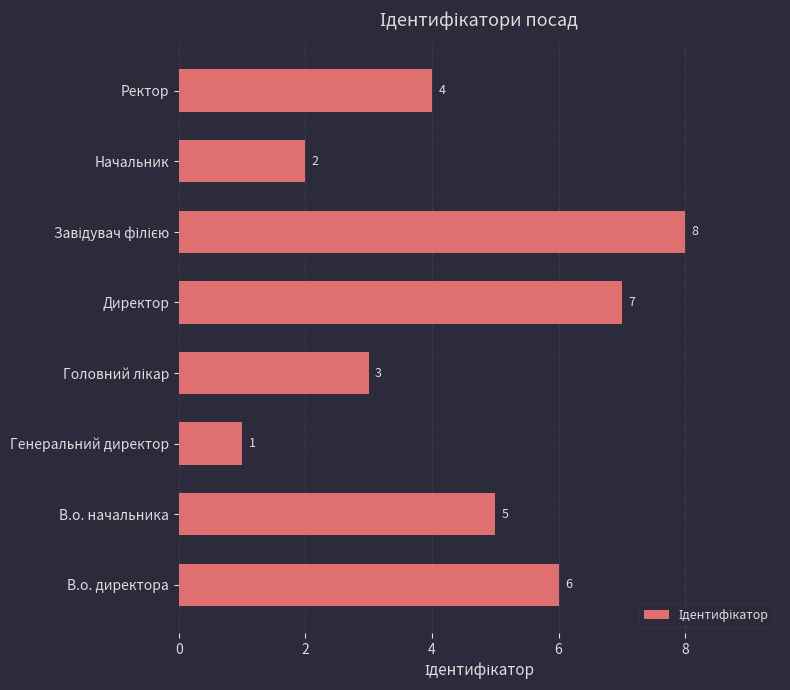

How many data points does each series have?

8